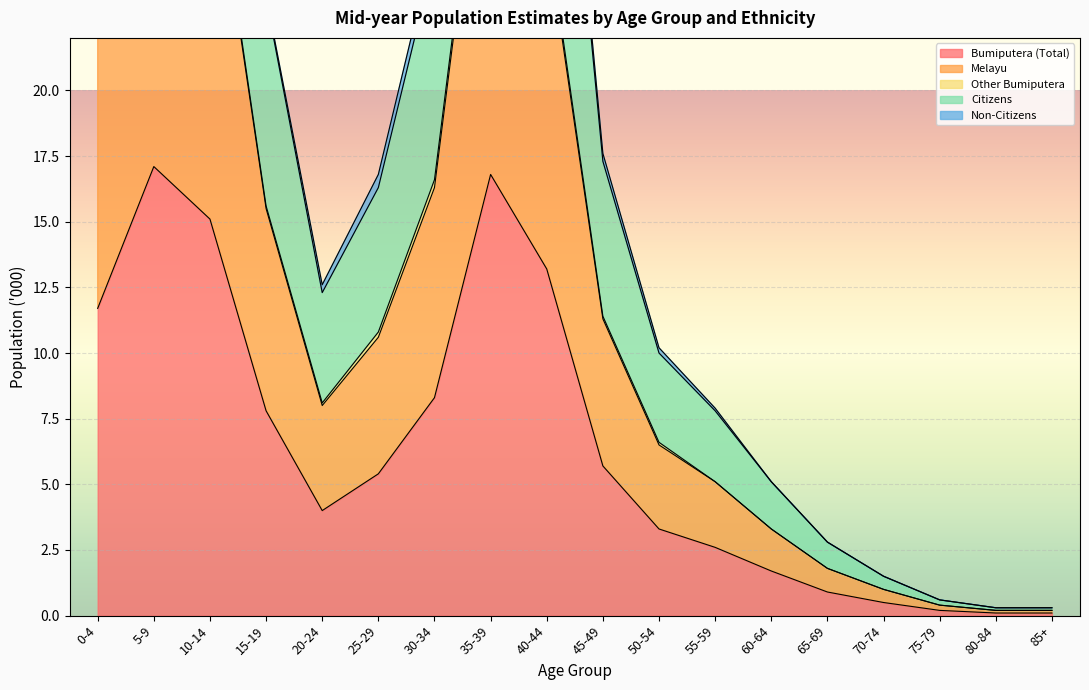

The value of Bumiputera (Total) at 55-59 is 1.0. True or false?

False